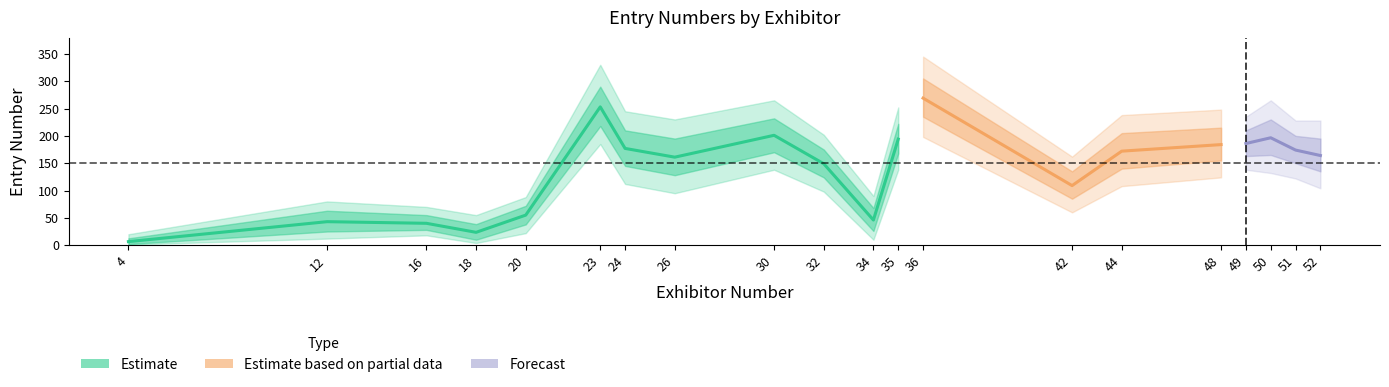

The entry_upper1 series shows 210.0 at 24. True or false?

True